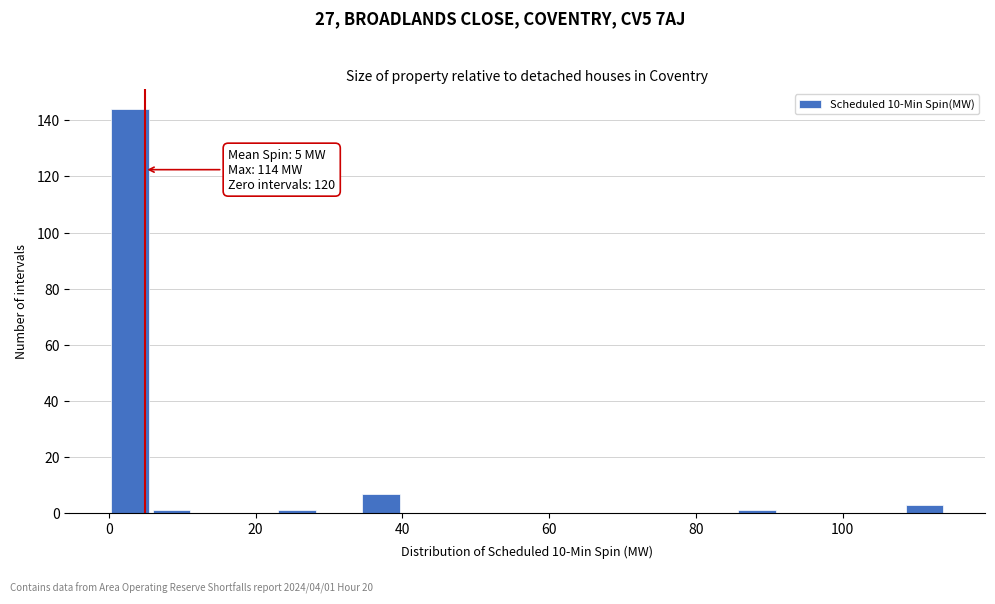

Read against the x-axis, roughly where is the centre of the tallest bar?

2